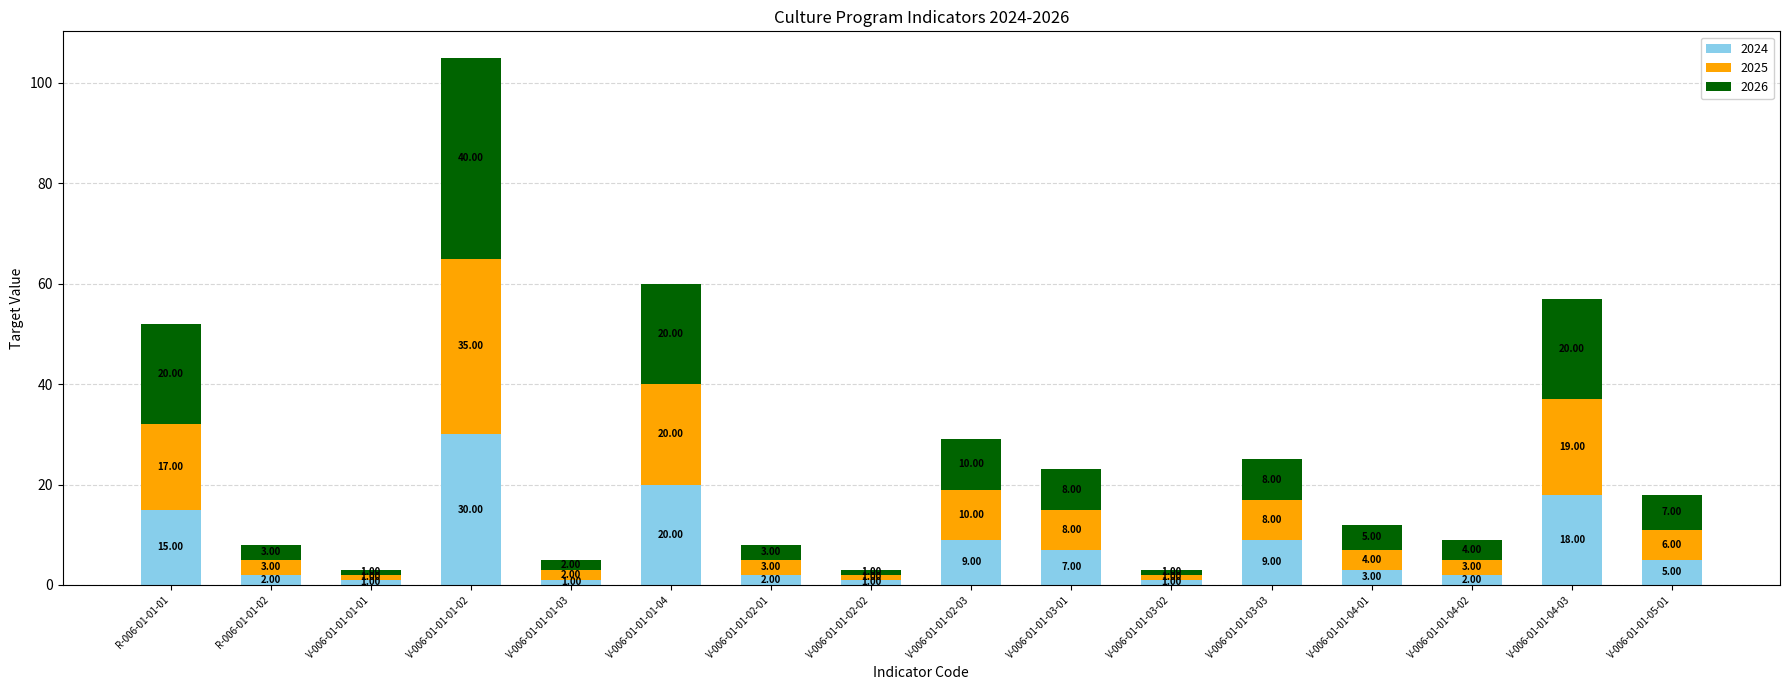

Count the number of categories in the chart.

16